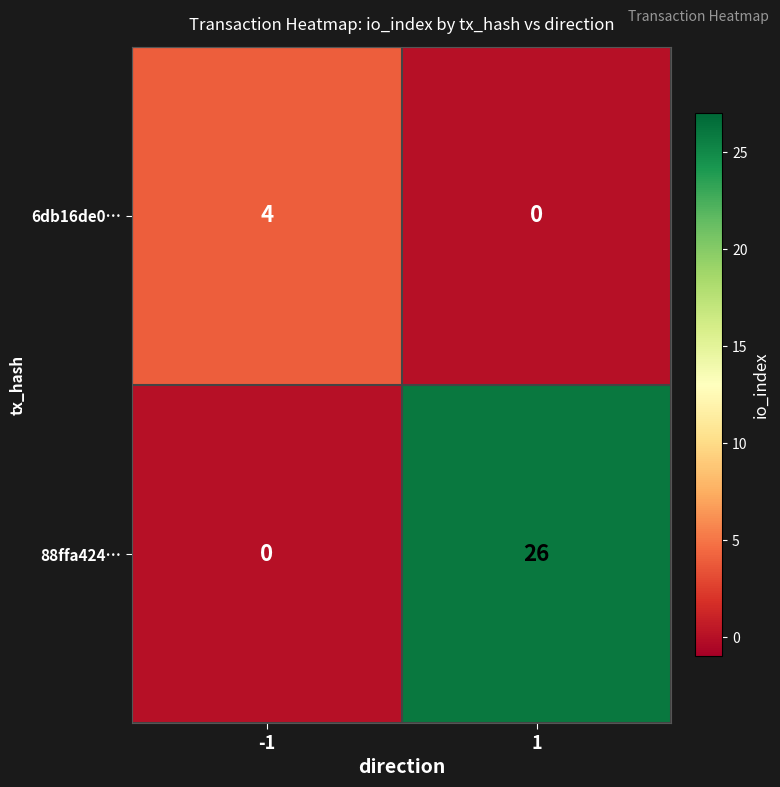

Rank the series by their average value, from lowest to highest.

6db16de0…, 88ffa424…